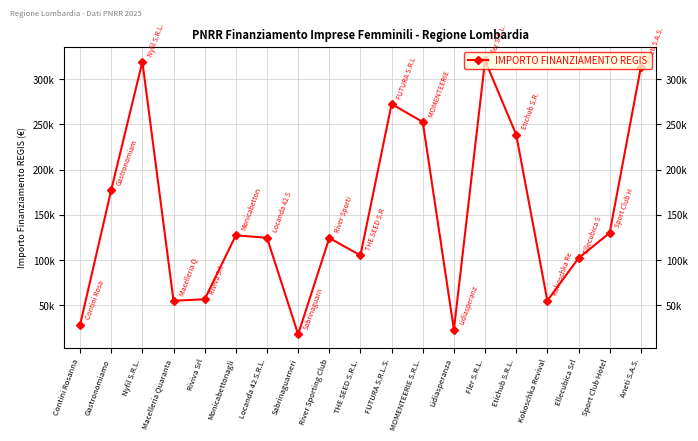

Which category has the lowest value across all series?

Sabrinaguarneri